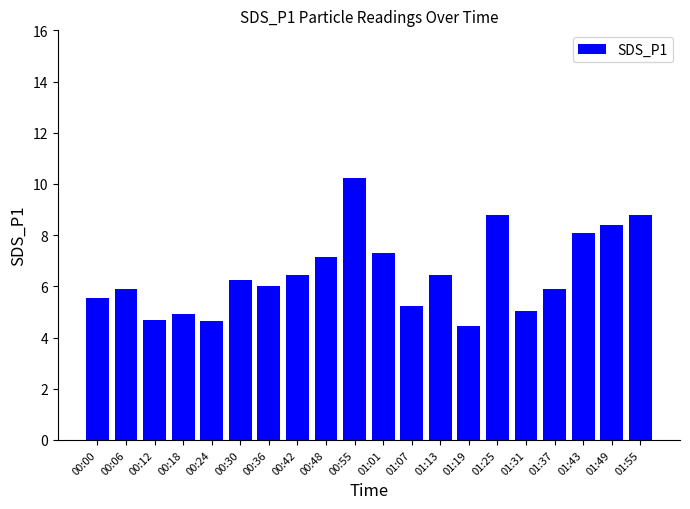

What is the label of the 1st bar from the left?

00:00